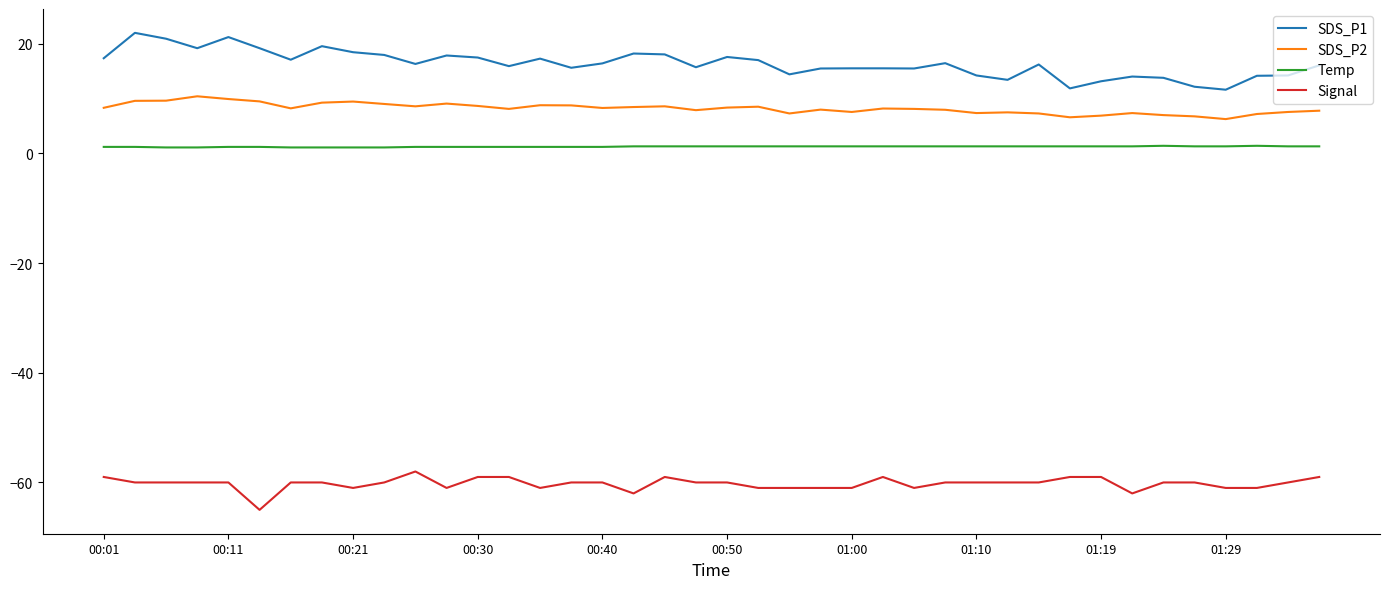

What is the average value of the Temp series?

1.2